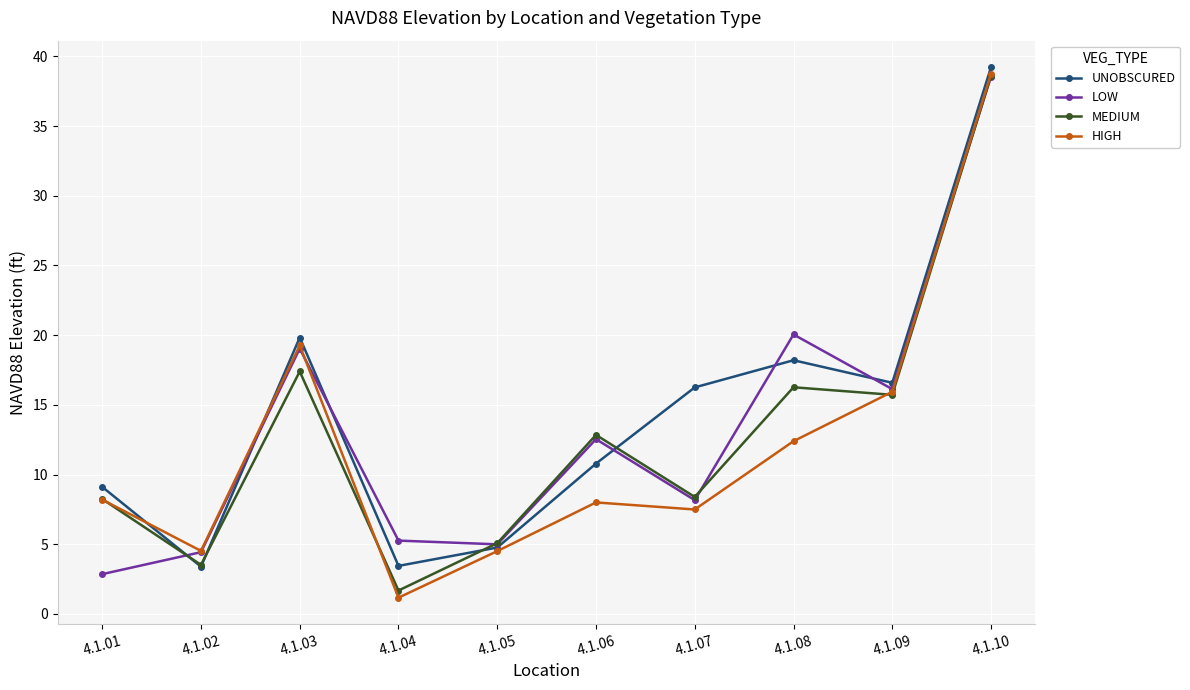

What is the sum of the MEDIUM values at 4.1.09 and 4.1.10?

54.3